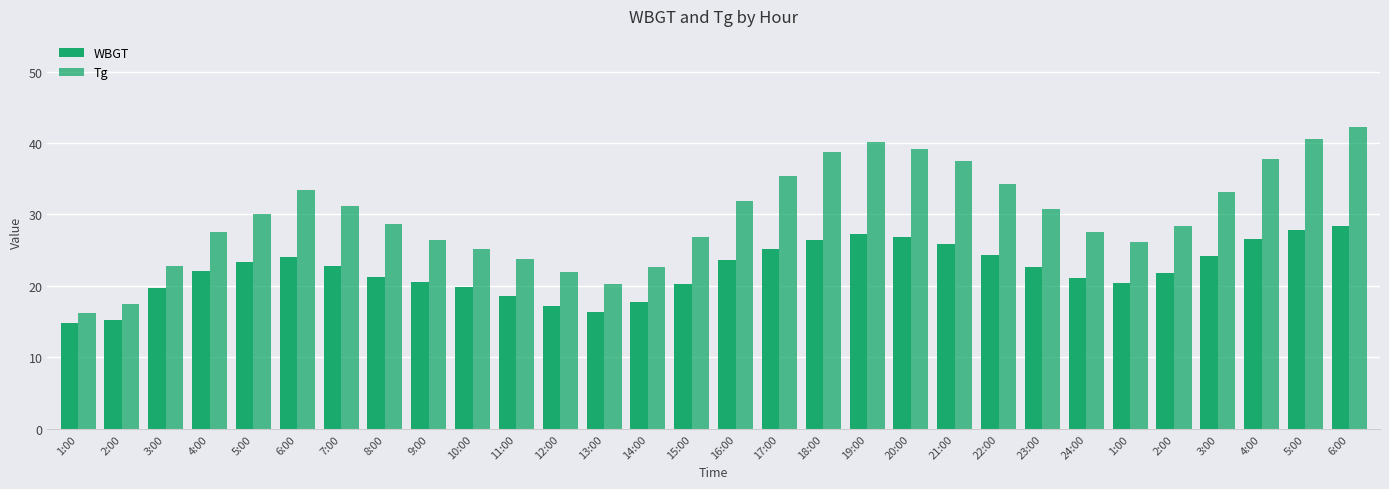

Reading left to right, extract all data points from this chart.

WBGT: 14.8	15.2	19.7	22.1	23.4	24.1	22.8	21.3	20.5	19.8	18.6	17.2	16.4	17.8	20.3	23.6	25.1	26.4	27.2	26.8	25.9	24.3	22.7	21.1	20.4	21.8	24.2	26.5	27.8	28.4
Tg: 16.2	17.4	22.8	27.5	30.1	33.4	31.2	28.6	26.4	25.1	23.7	21.9	20.3	22.6	26.8	31.9	35.4	38.7	40.1	39.2	37.5	34.2	30.8	27.5	26.1	28.4	33.2	37.8	40.5	42.3